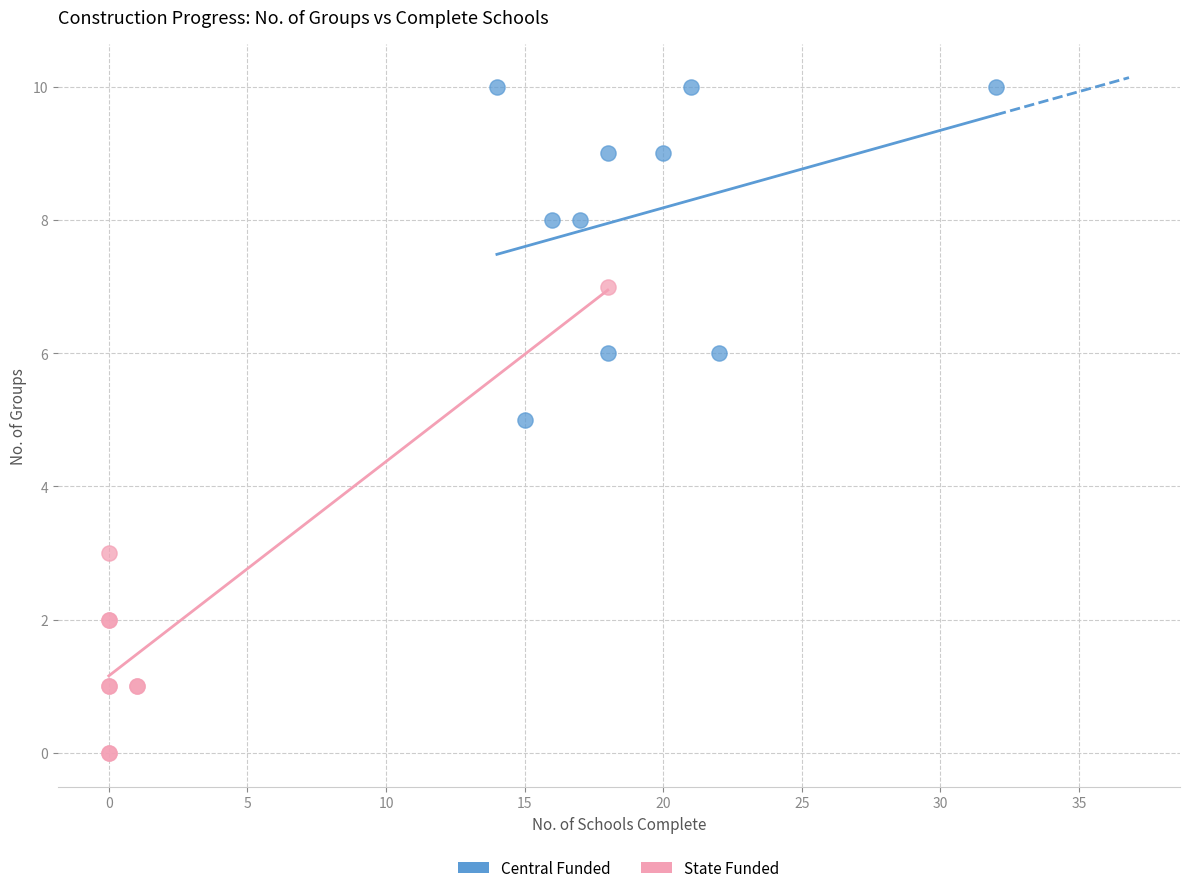

Which series contains the highest Y value?

Central Funded